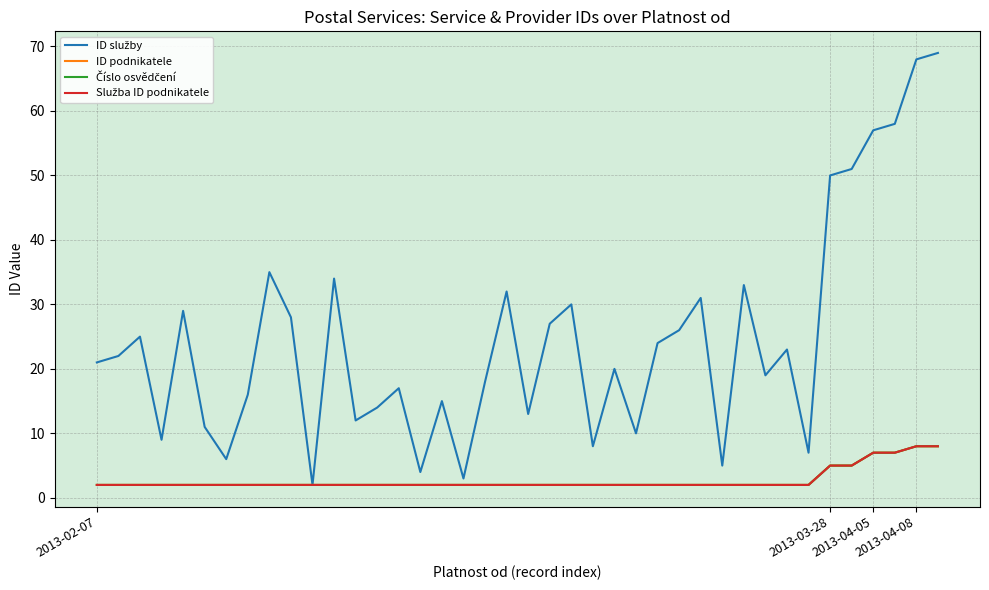

Reading right to left, what are all the values shown in this chart?

ID služby: 69	68	58	57	51	50	7	23	19	33	5	31	26	24	10	20	8	30	27	13	32	18	3	15	4	17	14	12	34	2	28	35	16	6	11	29	9	25	22	21
ID podnikatele: 8	8	7	7	5	5	2	2	2	2	2	2	2	2	2	2	2	2	2	2	2	2	2	2	2	2	2	2	2	2	2	2	2	2	2	2	2	2	2	2
Číslo osvědčení: 8	8	7	7	5	5	2	2	2	2	2	2	2	2	2	2	2	2	2	2	2	2	2	2	2	2	2	2	2	2	2	2	2	2	2	2	2	2	2	2
Služba ID podnikatele: 8	8	7	7	5	5	2	2	2	2	2	2	2	2	2	2	2	2	2	2	2	2	2	2	2	2	2	2	2	2	2	2	2	2	2	2	2	2	2	2